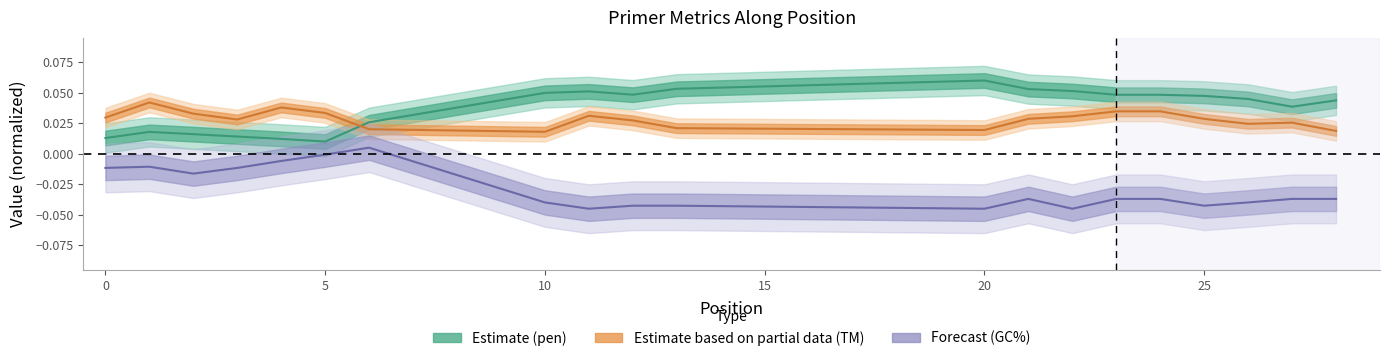

True or false: pen and PRIMER_RIGHT_0_GC_PERCENT cross at least once.

False